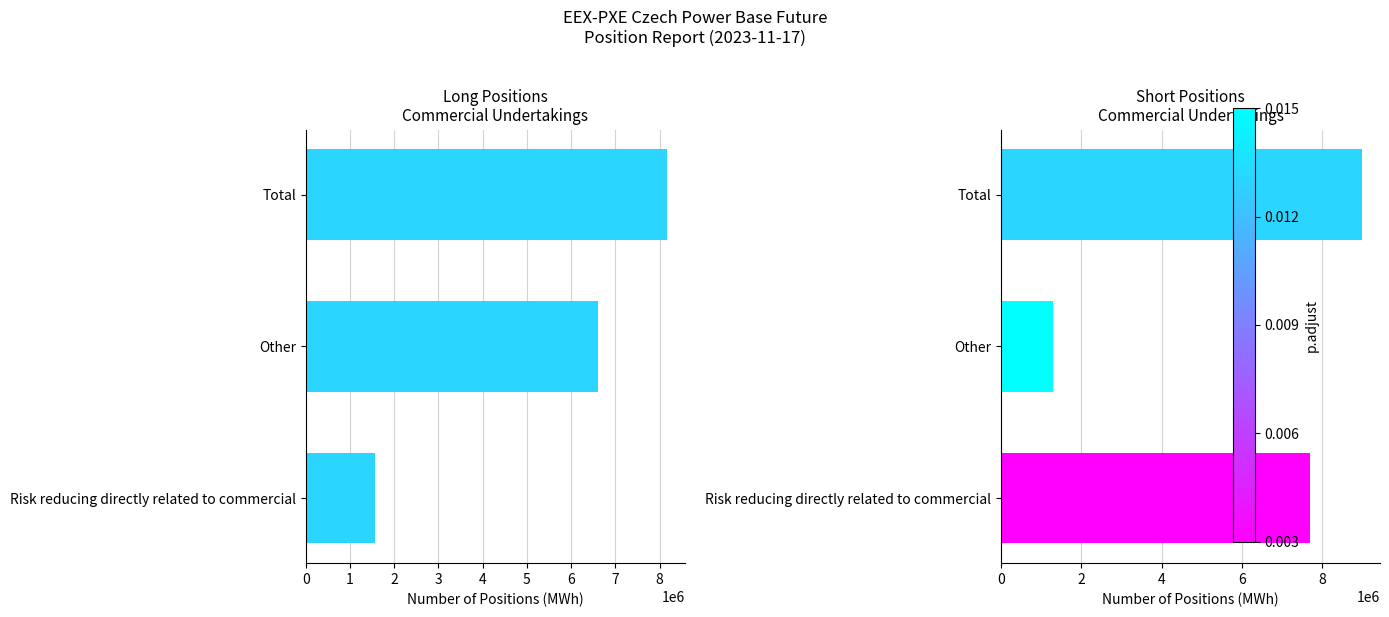

The Short series shows 8987705 at Total. True or false?

True